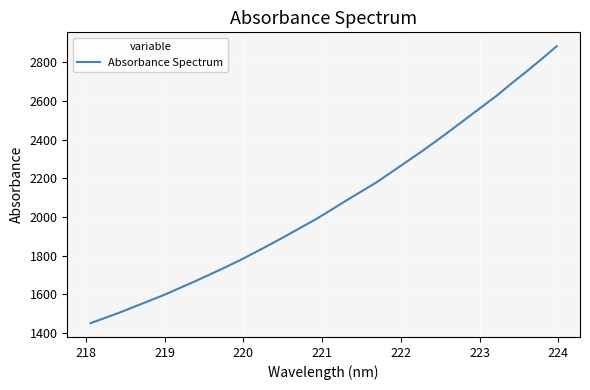

What is the difference between the maximum and minimum values?

1432.8